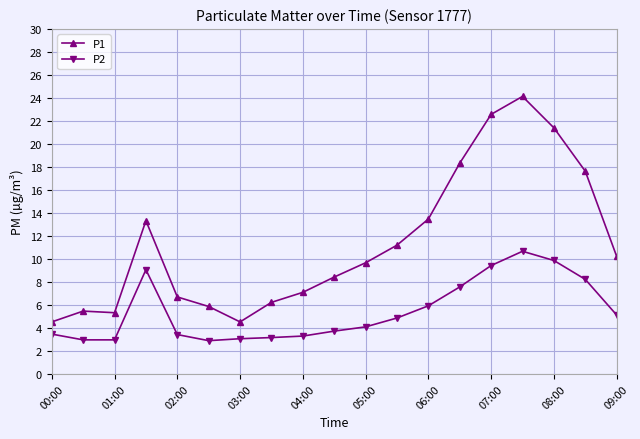

Count the number of categories in the chart.

19